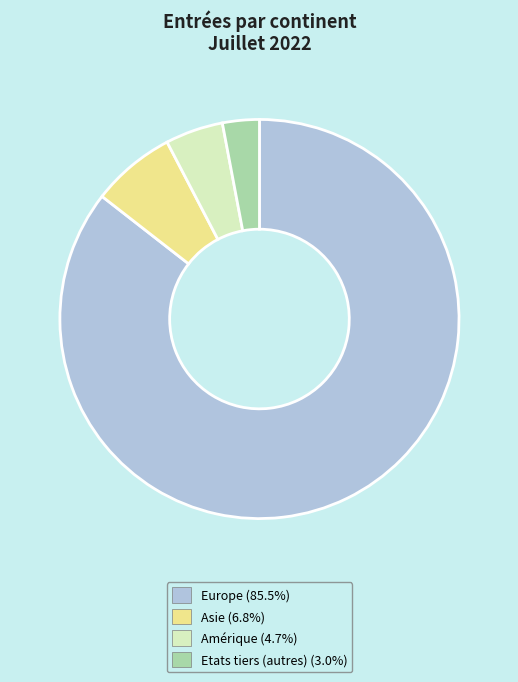

Does any single category account for the majority?

Yes